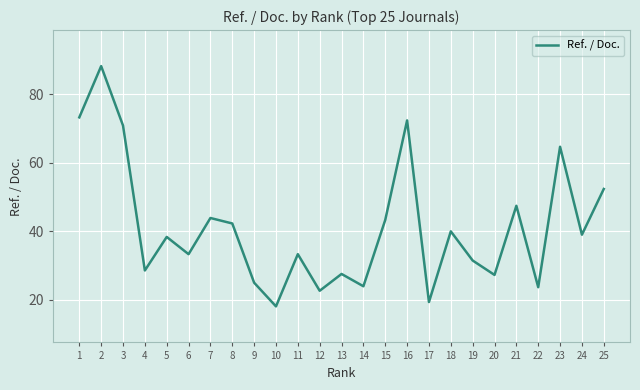

Which category has the highest value across all series?

2